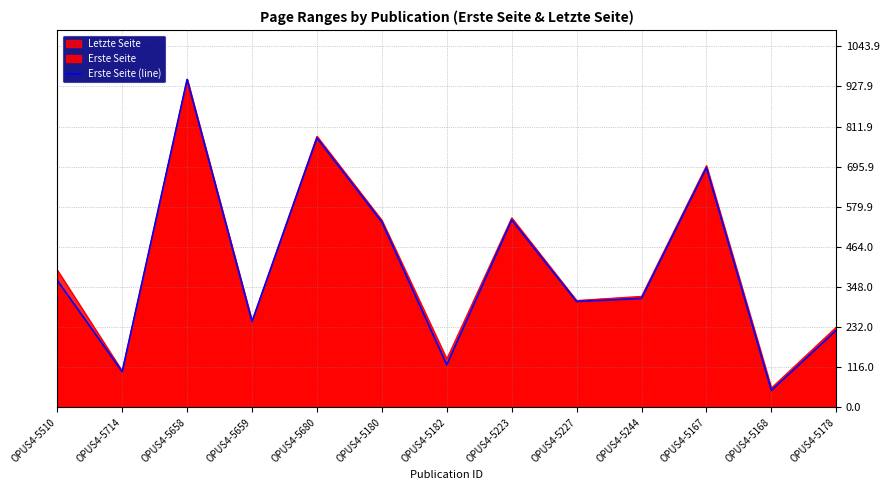

What is the greatest value displayed?

948